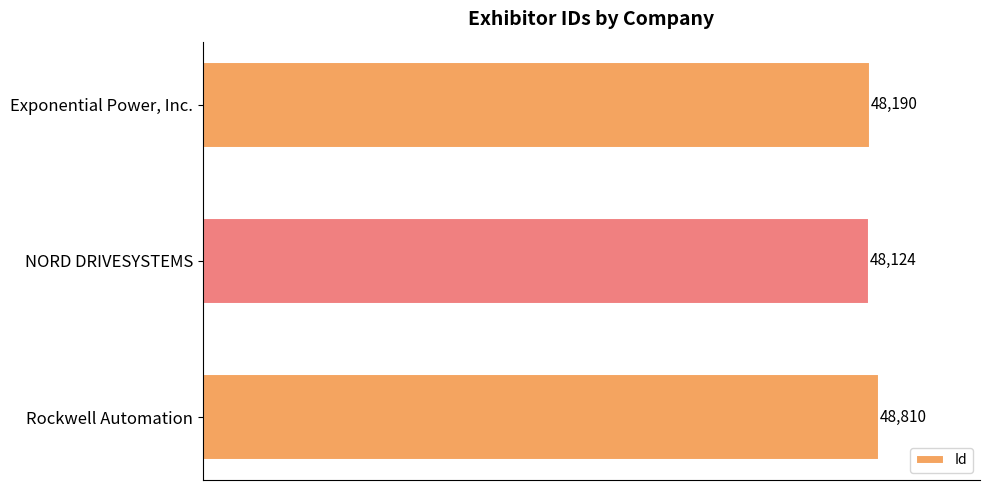

At which label is the value closest to 48467?

Exponential Power, Inc.